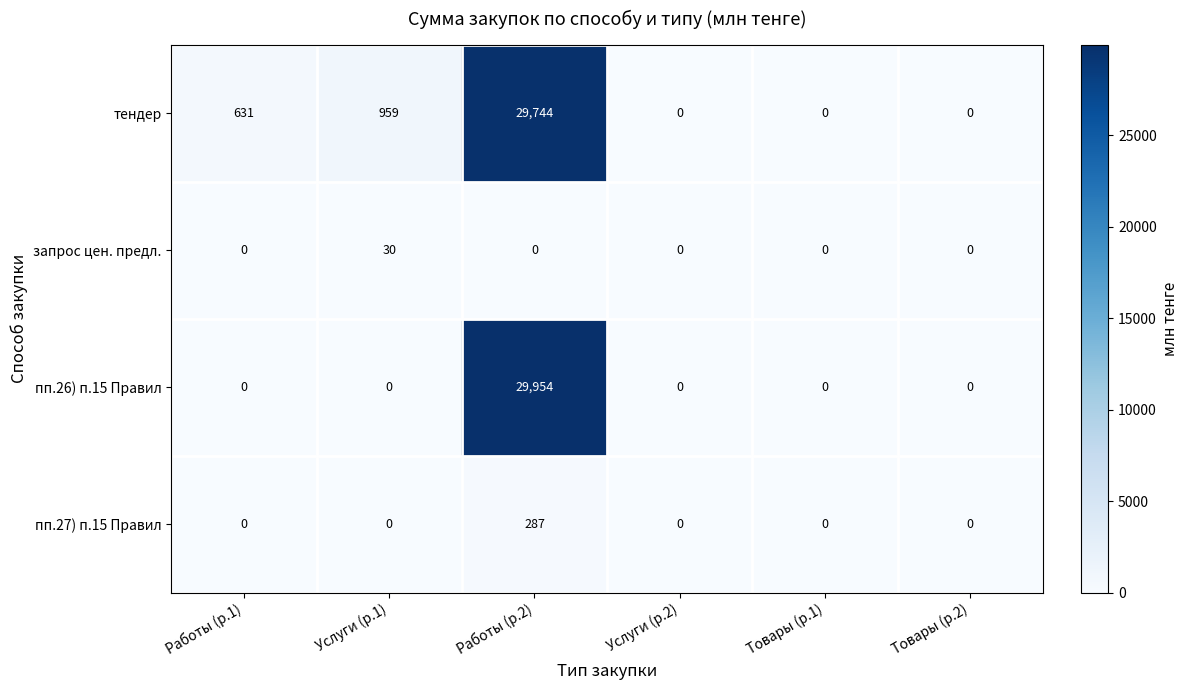

List the series in order of their peak value, highest first.

пп.26) п.15 Правил, тендер, пп.27) п.15 Правил, запрос цен. предл.